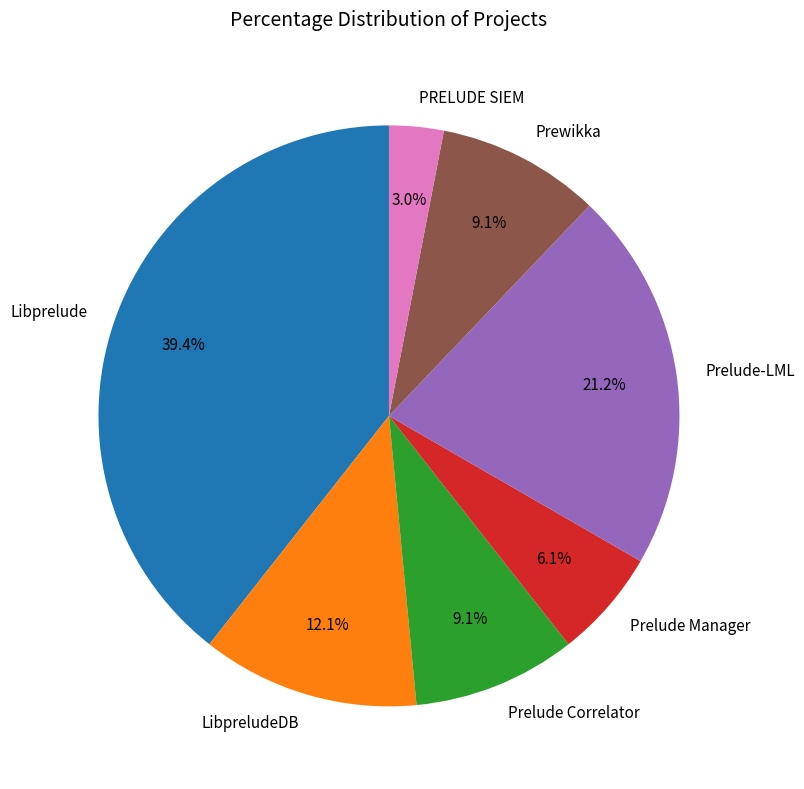

What is the smallest slice in the pie chart?

PRELUDE SIEM